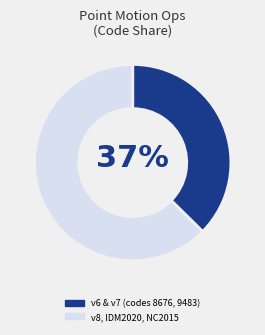

To the nearest percent, what is the average slice percentage?

50%